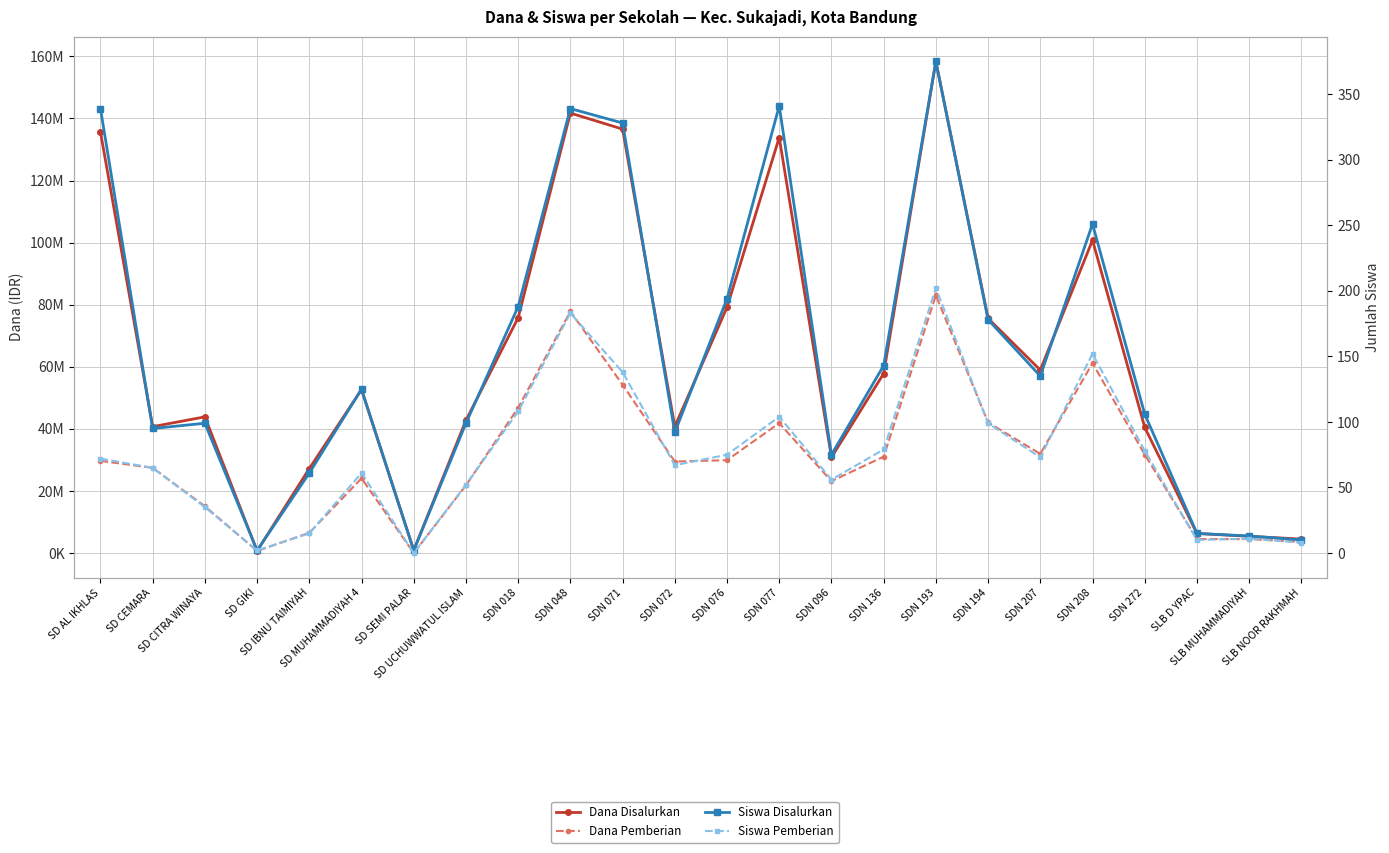

At which category does Dana Pemberian reach its first local peak?

SD MUHAMMADIYAH 4